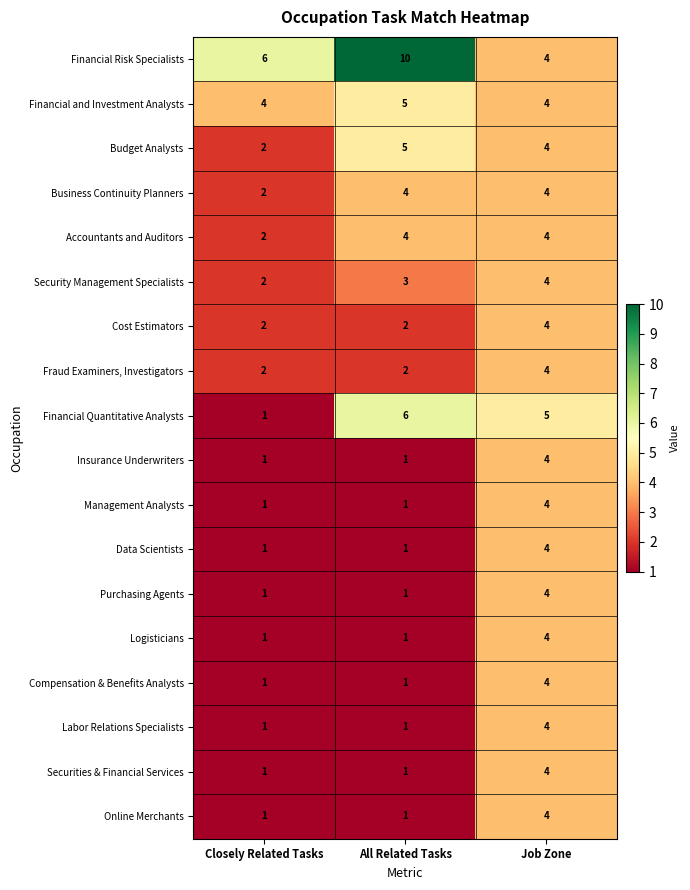

At which category is the sum across all series the highest?

Job Zone